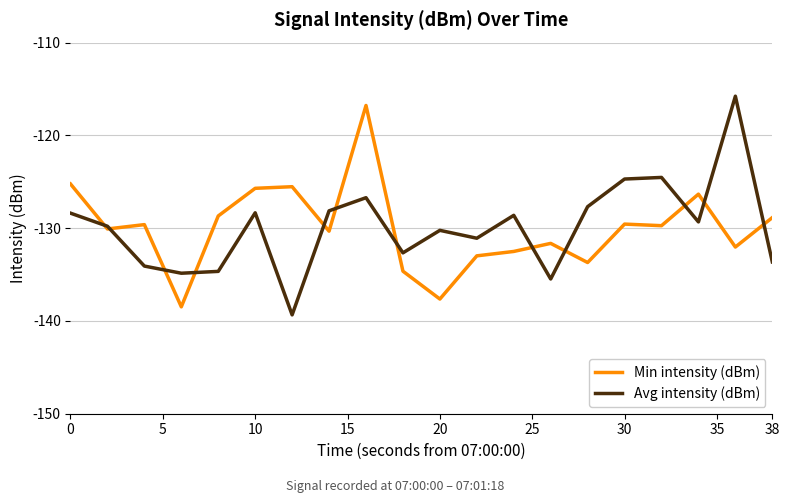

Which series has the largest range (max minus min)?

Avg intensity (dBm)